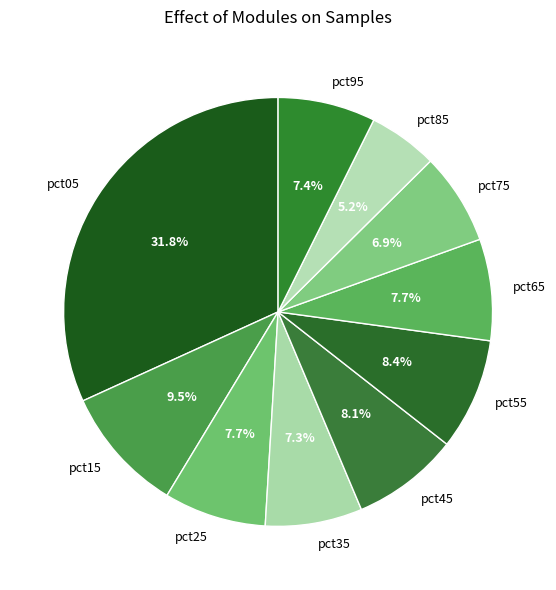

Is the sum of pct65 and pct05 greater than half?

No